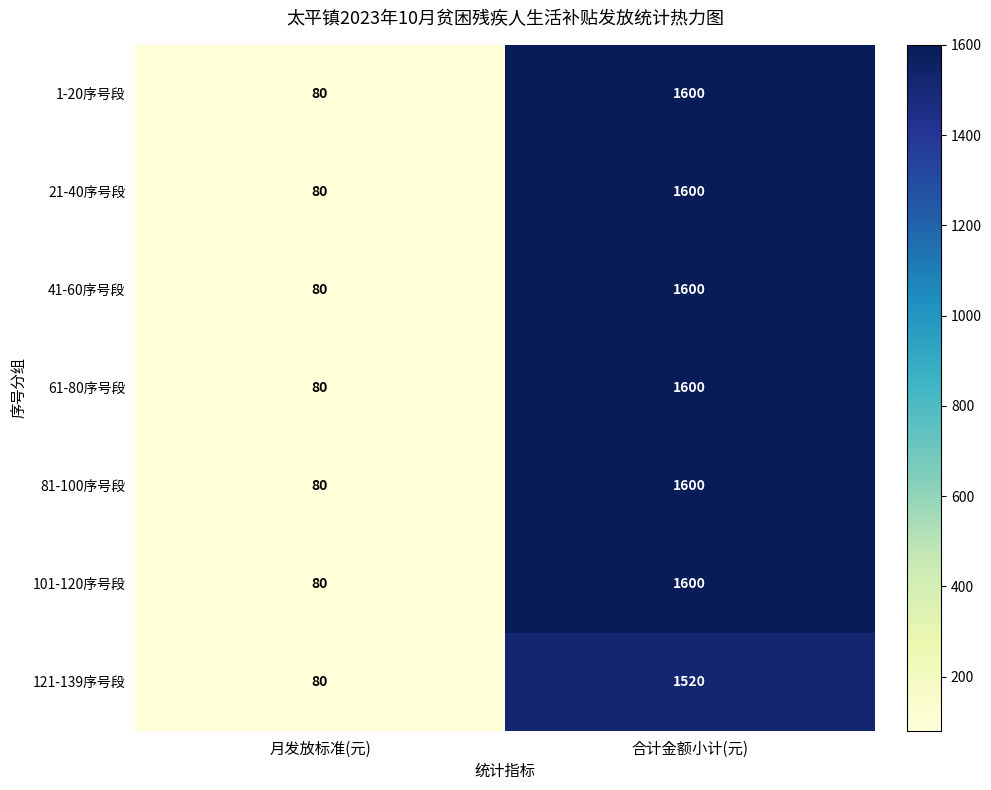

Rank the categories by 1-20序号段 value from lowest to highest.

月发放标准(元), 合计金额小计(元)